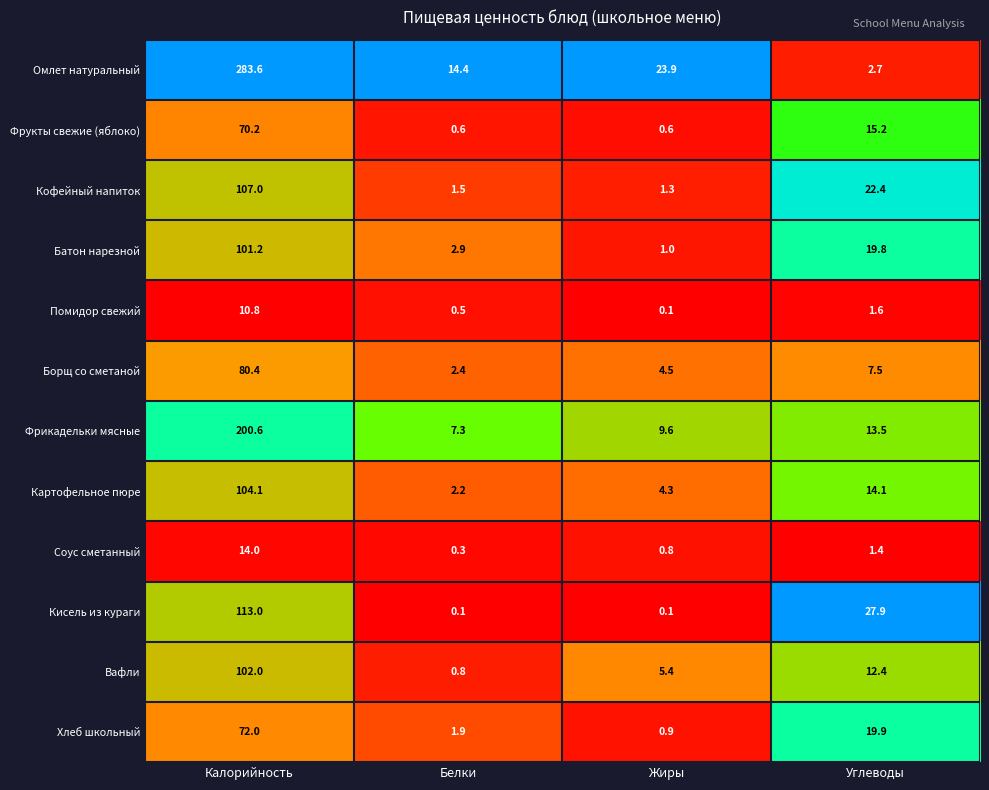

What is the total value across all series at Омлет натуральный?

1258.9